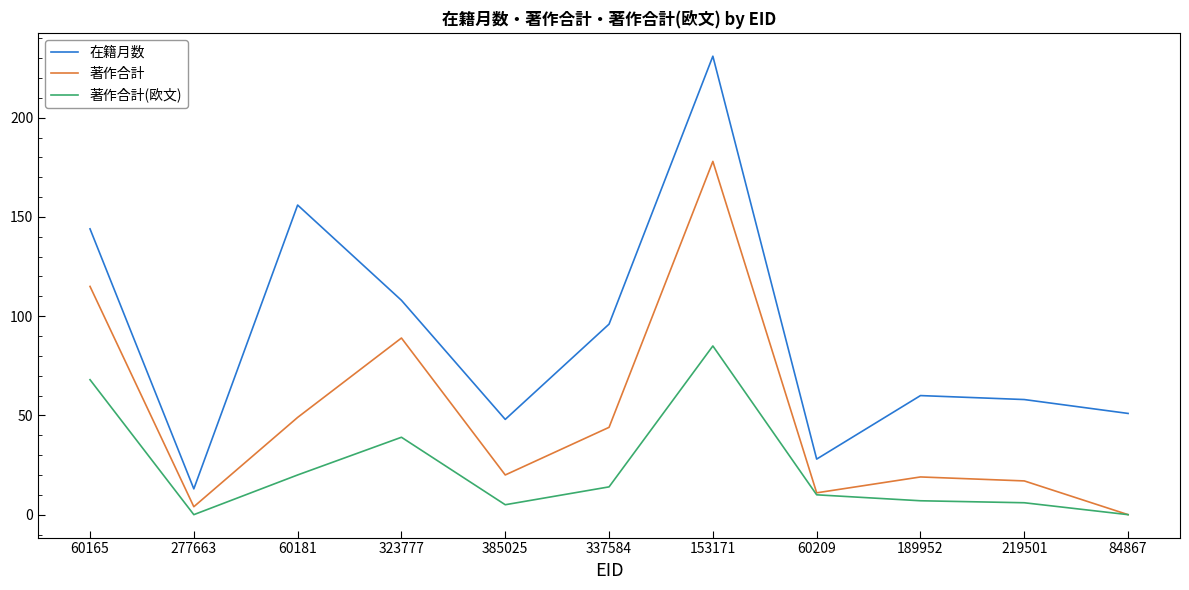

Which series has the largest total across all categories?

在籍月数